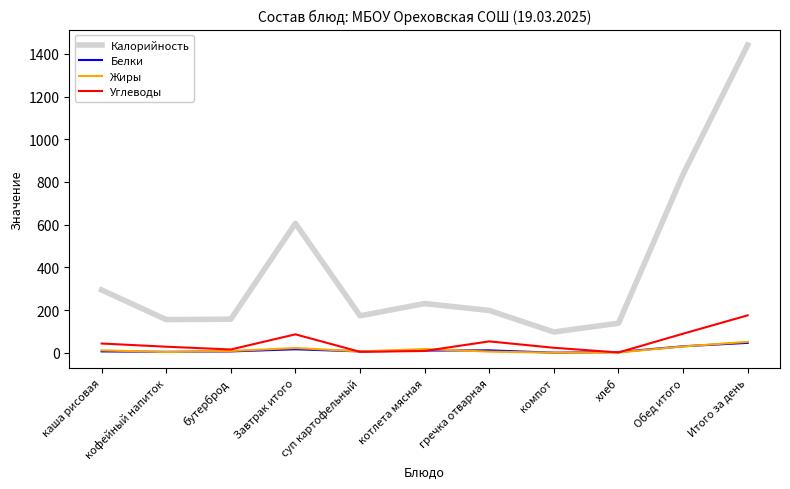

True or false: Калорийность and Углеводы intersect in this chart.

False